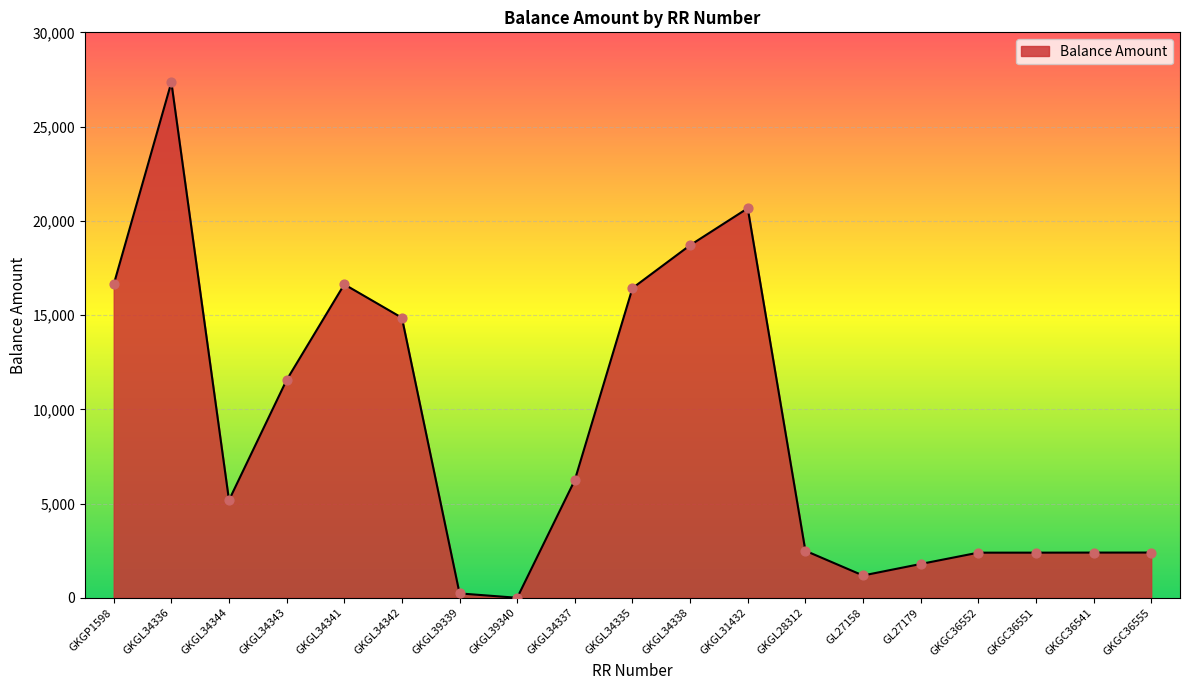

Which has a higher value, GKGC36552 or GKGL34343?

GKGL34343